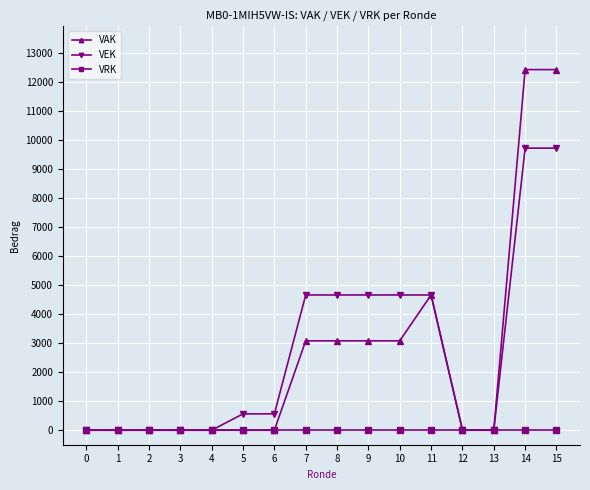

Which series changed the most between 0 and 7?

VEK